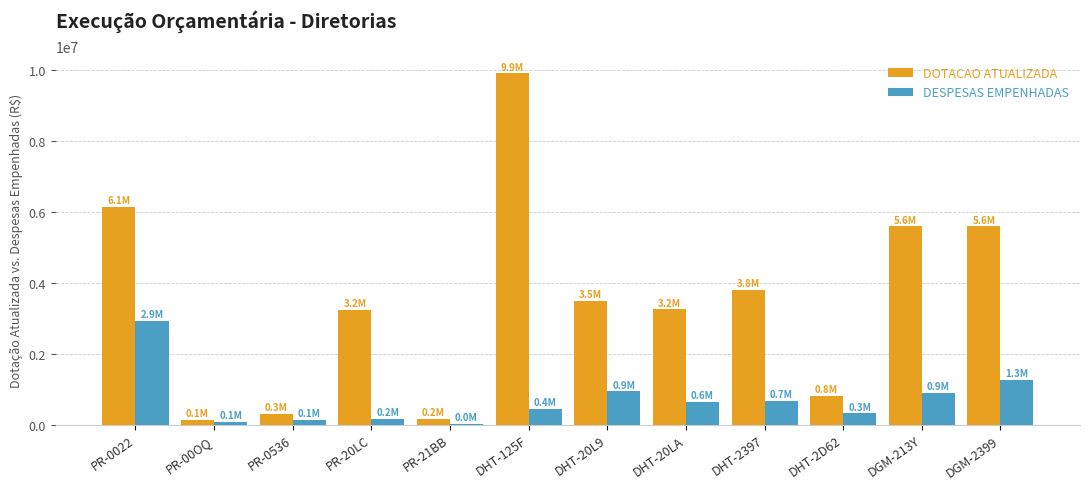

What is the total value across all series at DGM-213Y?

6476966.4